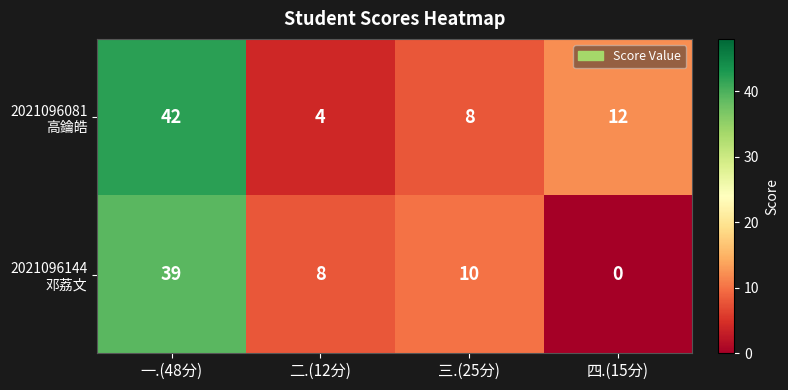

What is the greatest value displayed?

42